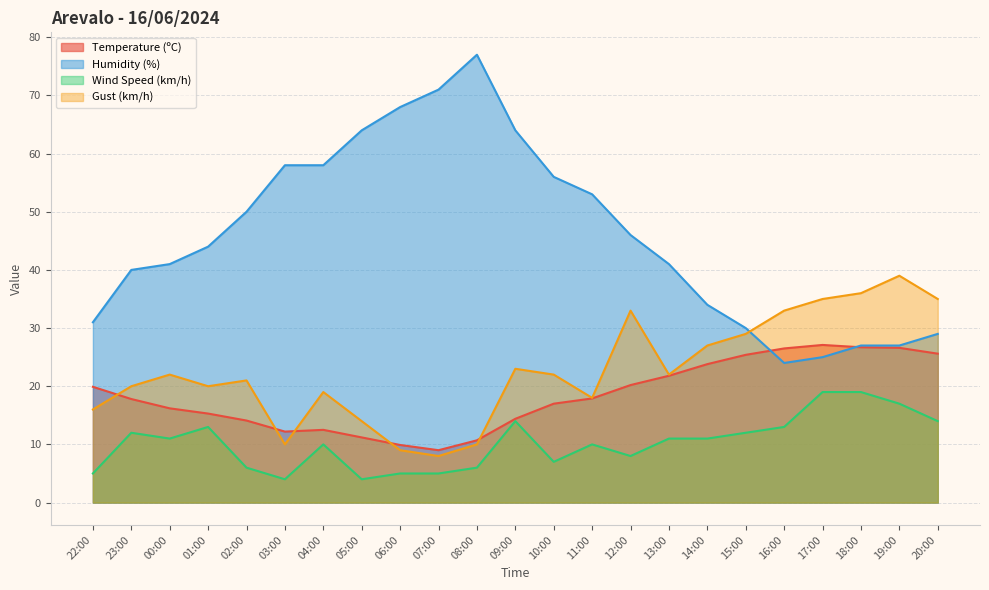

In Humidity (%), how many points are lower than both neighbors (excluding endpoints)?

1